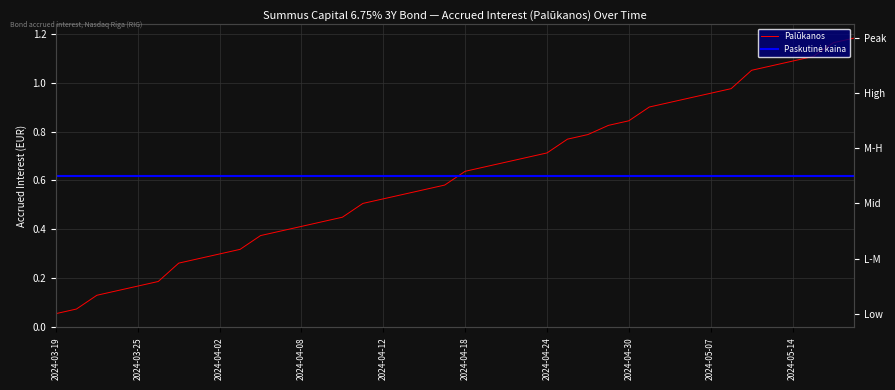

What is the difference between the maximum and minimum values in the Palūkanos series?

1.1